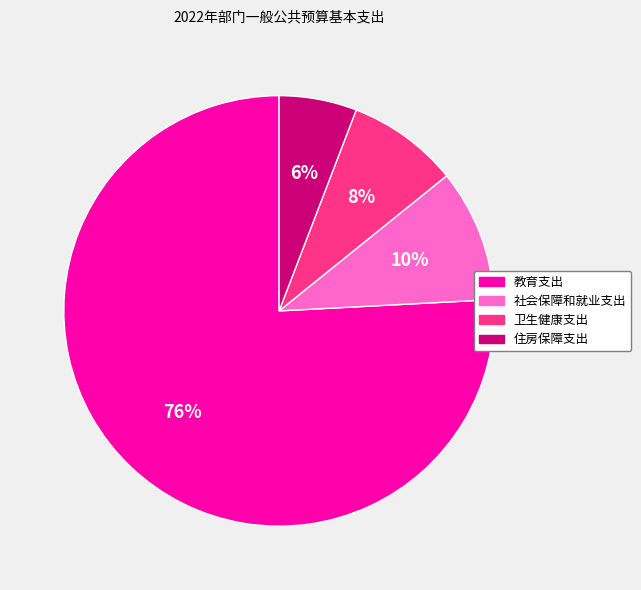

Which slice is the largest?

教育支出